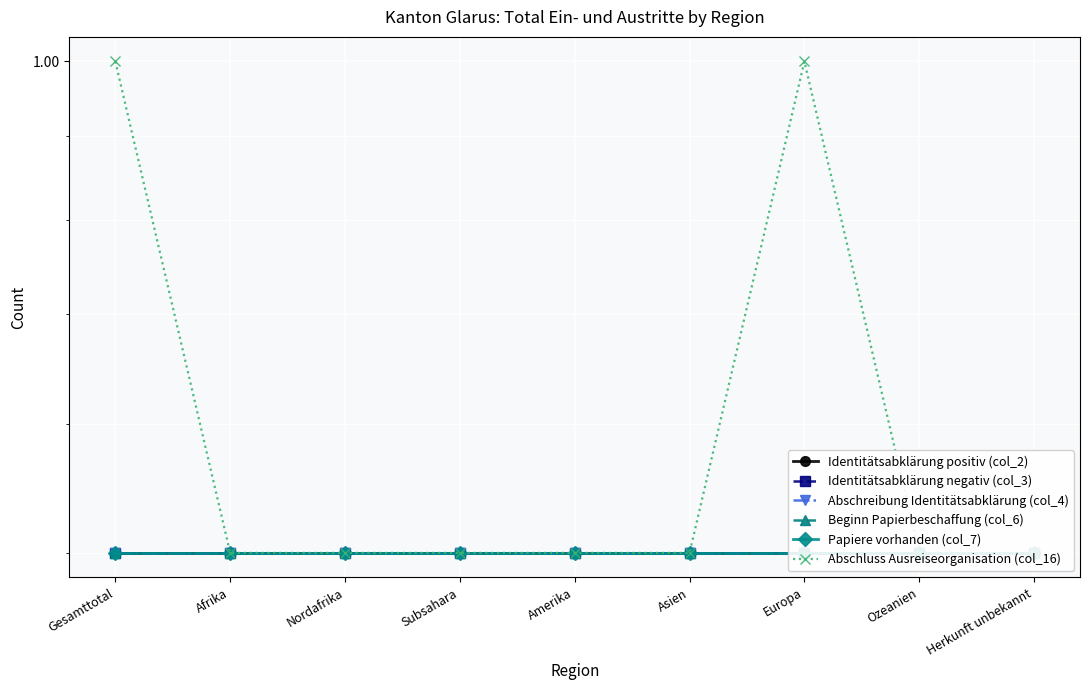

Reading left to right, what are all the values shown in this chart?

Identitätsabklärung positiv (col_2): Gesamttotal=0.5	Afrika=0.5	Nordafrika=0.5	Subsahara=0.5	Amerika=0.5	Asien=0.5	Europa=0.5	Ozeanien=0.5	Herkunft unbekannt=0.5
Identitätsabklärung negativ (col_3): Gesamttotal=0.5	Afrika=0.5	Nordafrika=0.5	Subsahara=0.5	Amerika=0.5	Asien=0.5	Europa=0.5	Ozeanien=0.5	Herkunft unbekannt=0.5
Abschreibung Identitätsabklärung (col_4): Gesamttotal=0.5	Afrika=0.5	Nordafrika=0.5	Subsahara=0.5	Amerika=0.5	Asien=0.5	Europa=0.5	Ozeanien=0.5	Herkunft unbekannt=0.5
Beginn Papierbeschaffung (col_6): Gesamttotal=0.5	Afrika=0.5	Nordafrika=0.5	Subsahara=0.5	Amerika=0.5	Asien=0.5	Europa=0.5	Ozeanien=0.5	Herkunft unbekannt=0.5
Papiere vorhanden (col_7): Gesamttotal=0.5	Afrika=0.5	Nordafrika=0.5	Subsahara=0.5	Amerika=0.5	Asien=0.5	Europa=0.5	Ozeanien=0.5	Herkunft unbekannt=0.5
Abschluss Ausreiseorganisation (col_16): Gesamttotal=1.0	Afrika=0.5	Nordafrika=0.5	Subsahara=0.5	Amerika=0.5	Asien=0.5	Europa=1.0	Ozeanien=0.5	Herkunft unbekannt=0.5